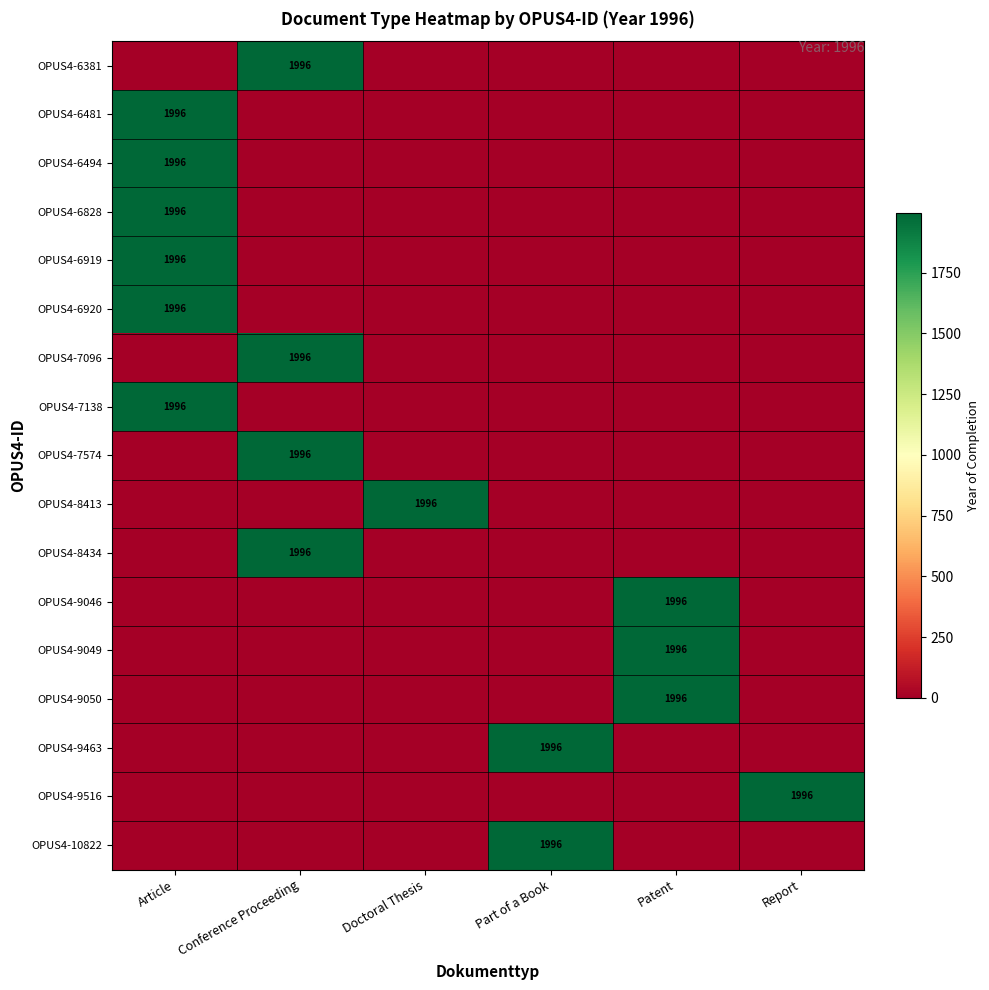

What is the average value of the OPUS4-9049 series?

333